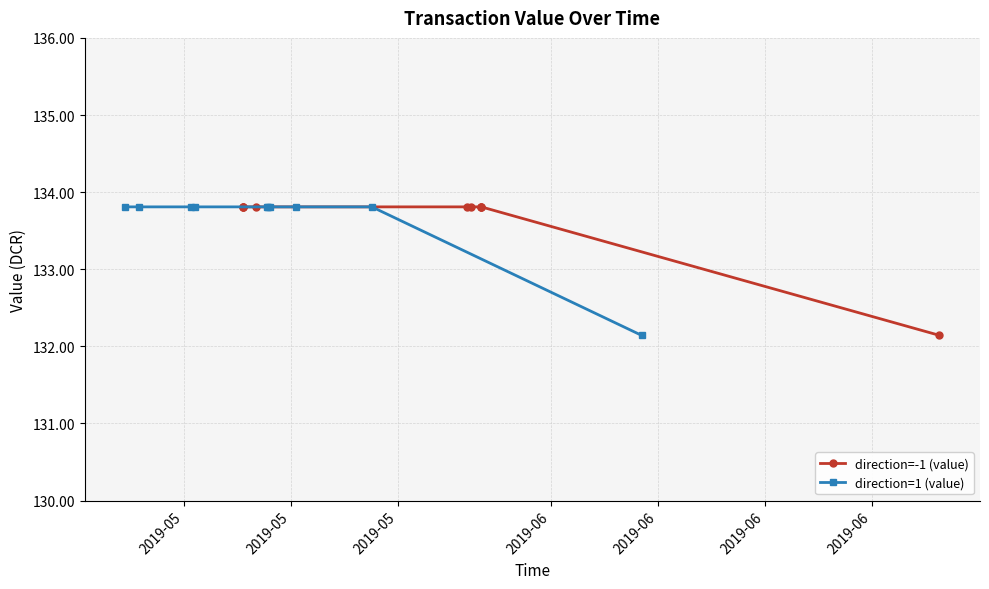

What is the value of the direction=1 (value) point at the 3rd from the left?

133.8